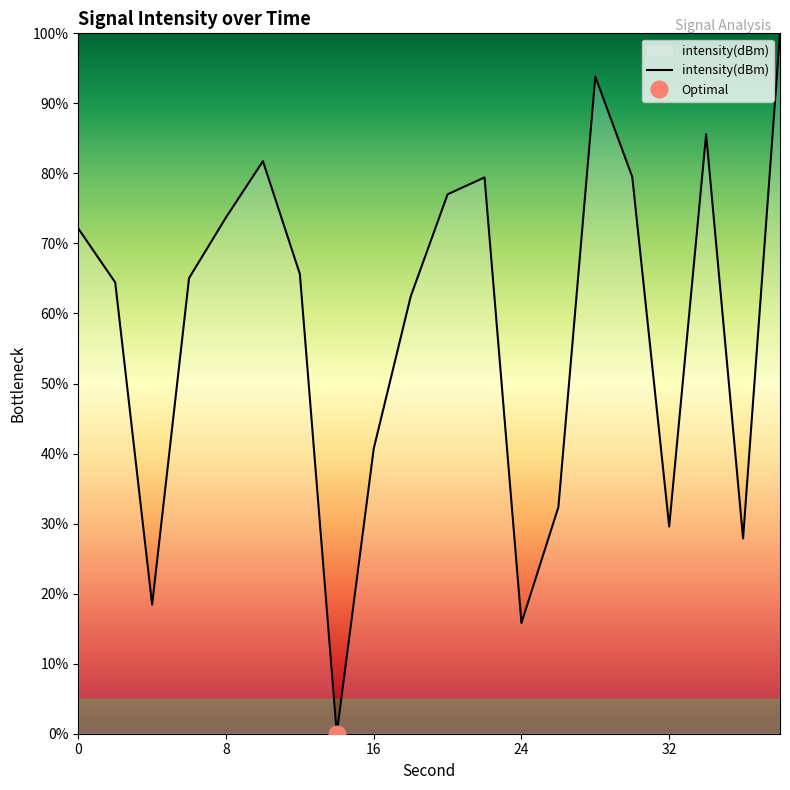

What is the highest value of the intensity(dBm) series?

100.0